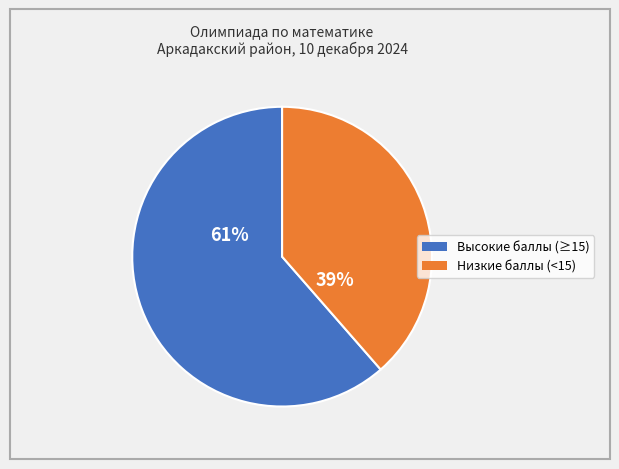

To the nearest percent, what is the average slice percentage?

50%